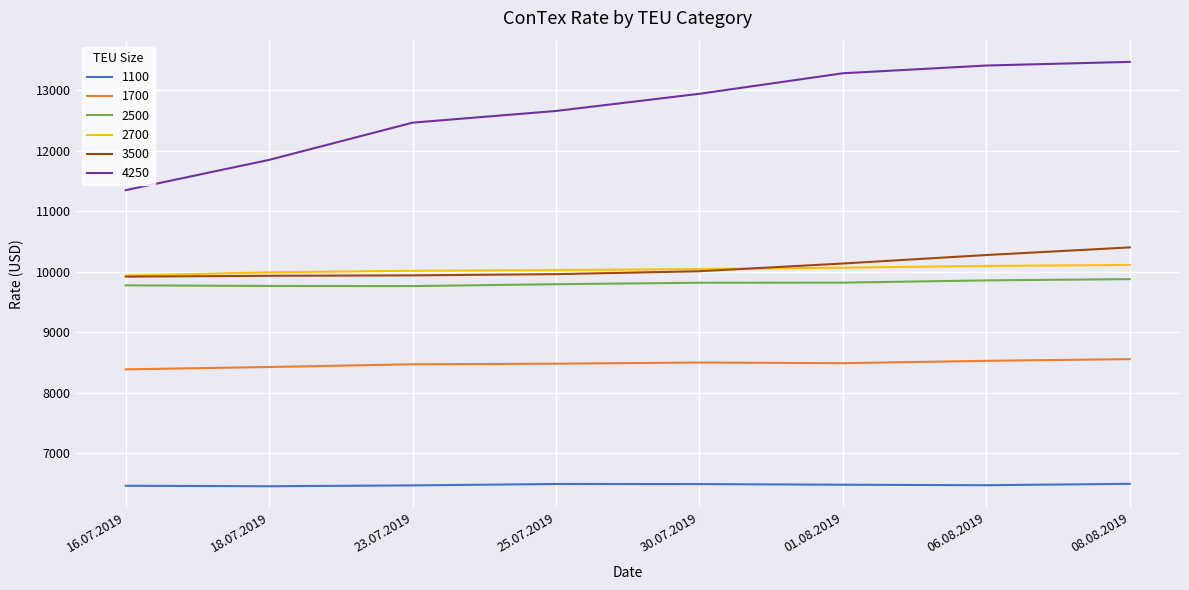

How many lines are shown in the chart?

6